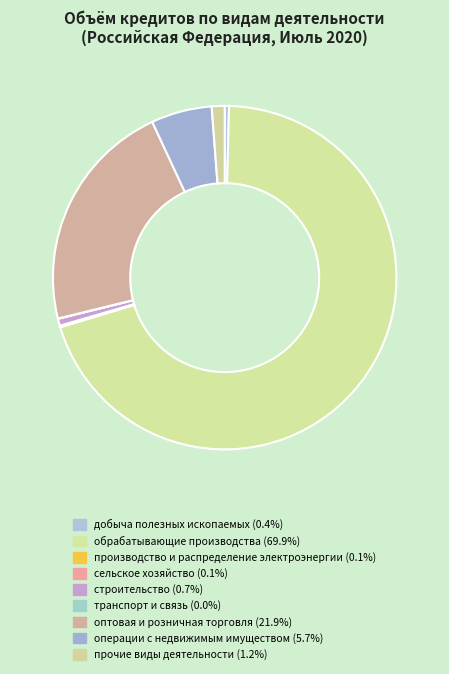

How many slices are in this pie chart?

9